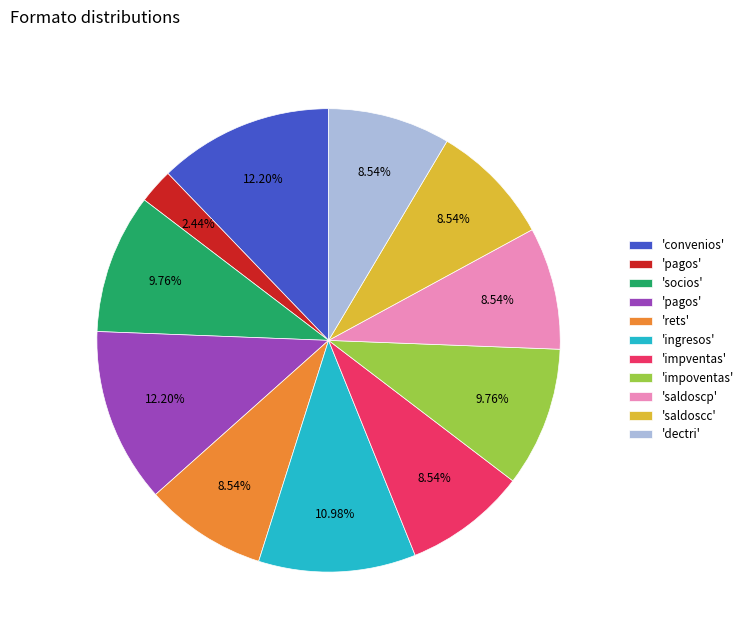

Does any single category account for the majority?

No